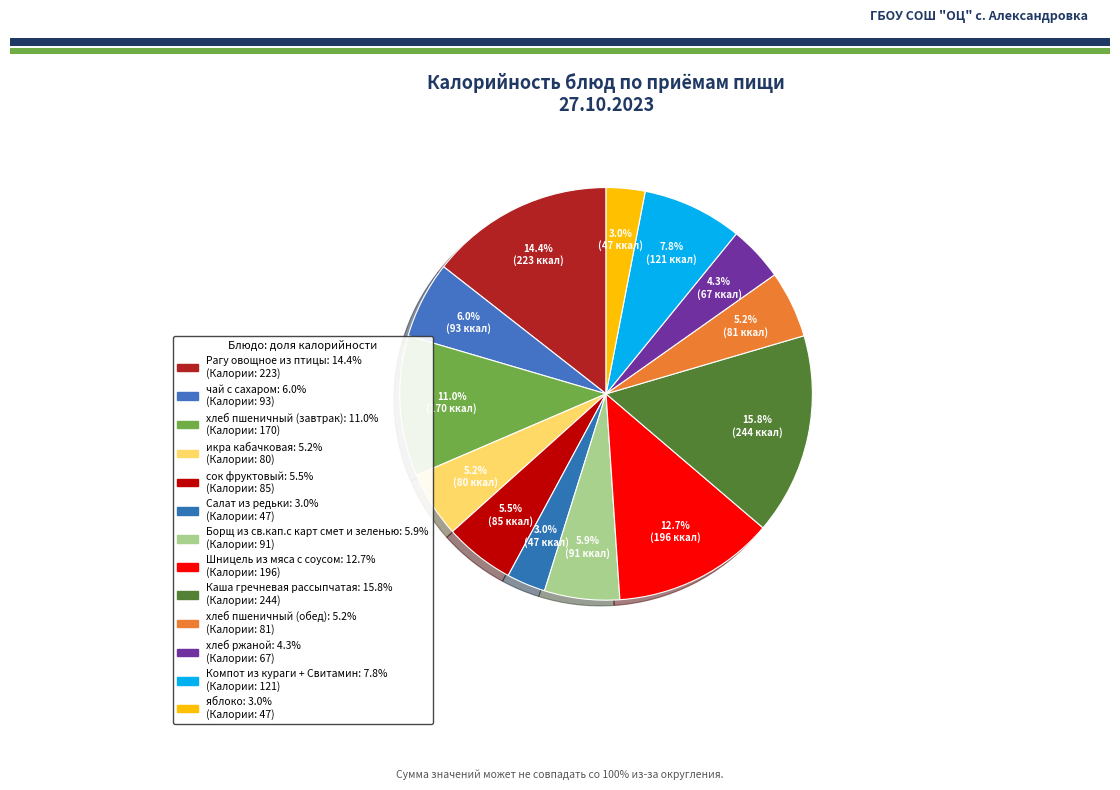

The хлеб пшеничный (обед) slice represents 19% of the pie. True or false?

False